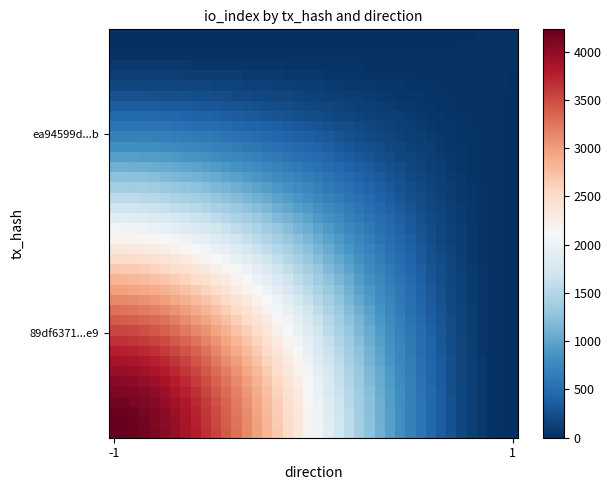

Count the number of data series in this chart.

40